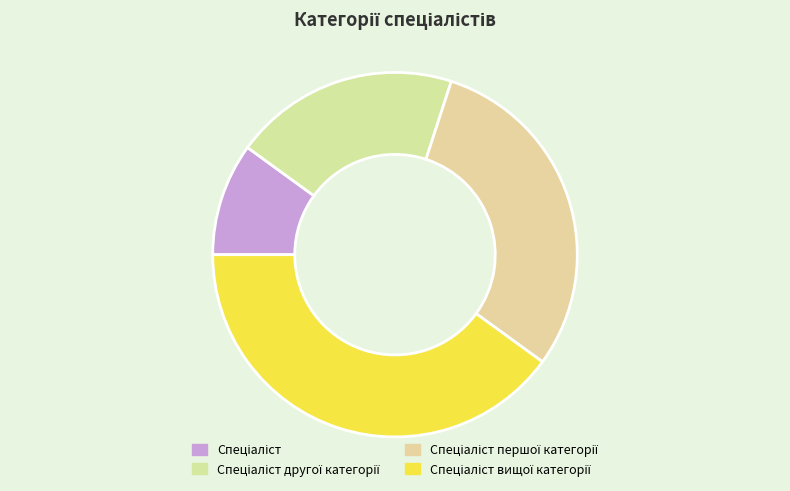

Is there any slice that represents more than half of the pie?

No